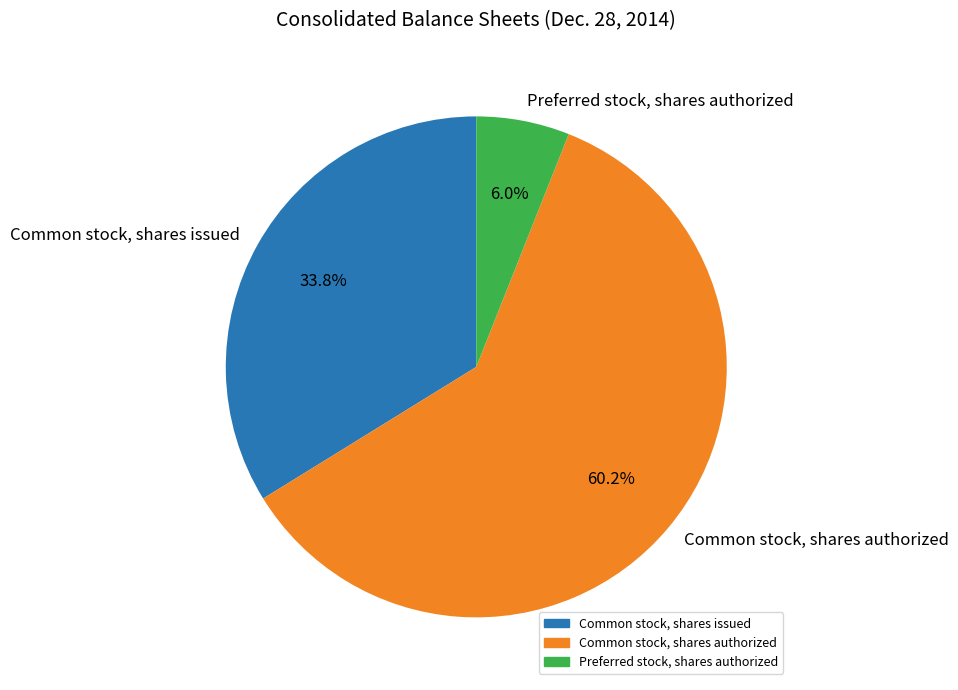

Which has a higher value, Preferred stock, shares authorized or Common stock, shares issued?

Common stock, shares issued